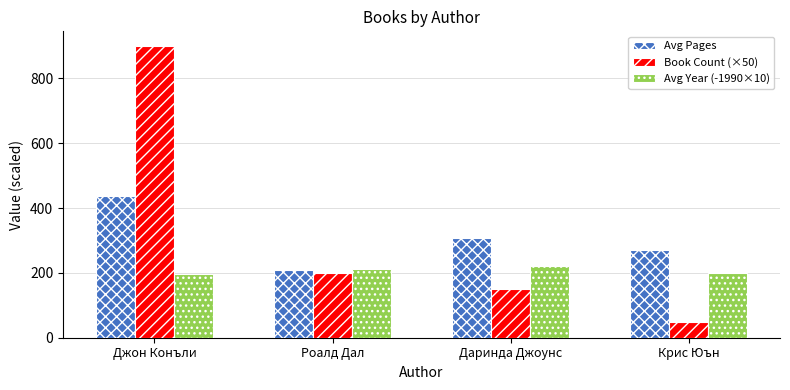

What is the greatest value displayed?

900.0